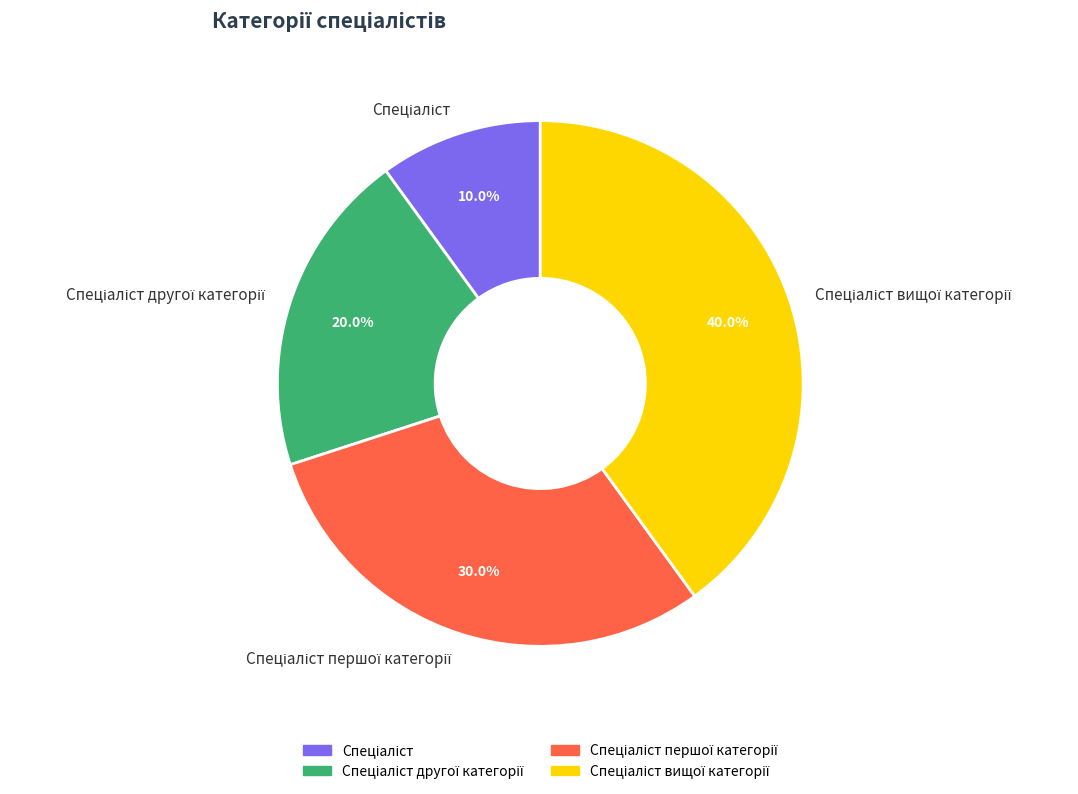

Is there a majority slice in this chart?

No